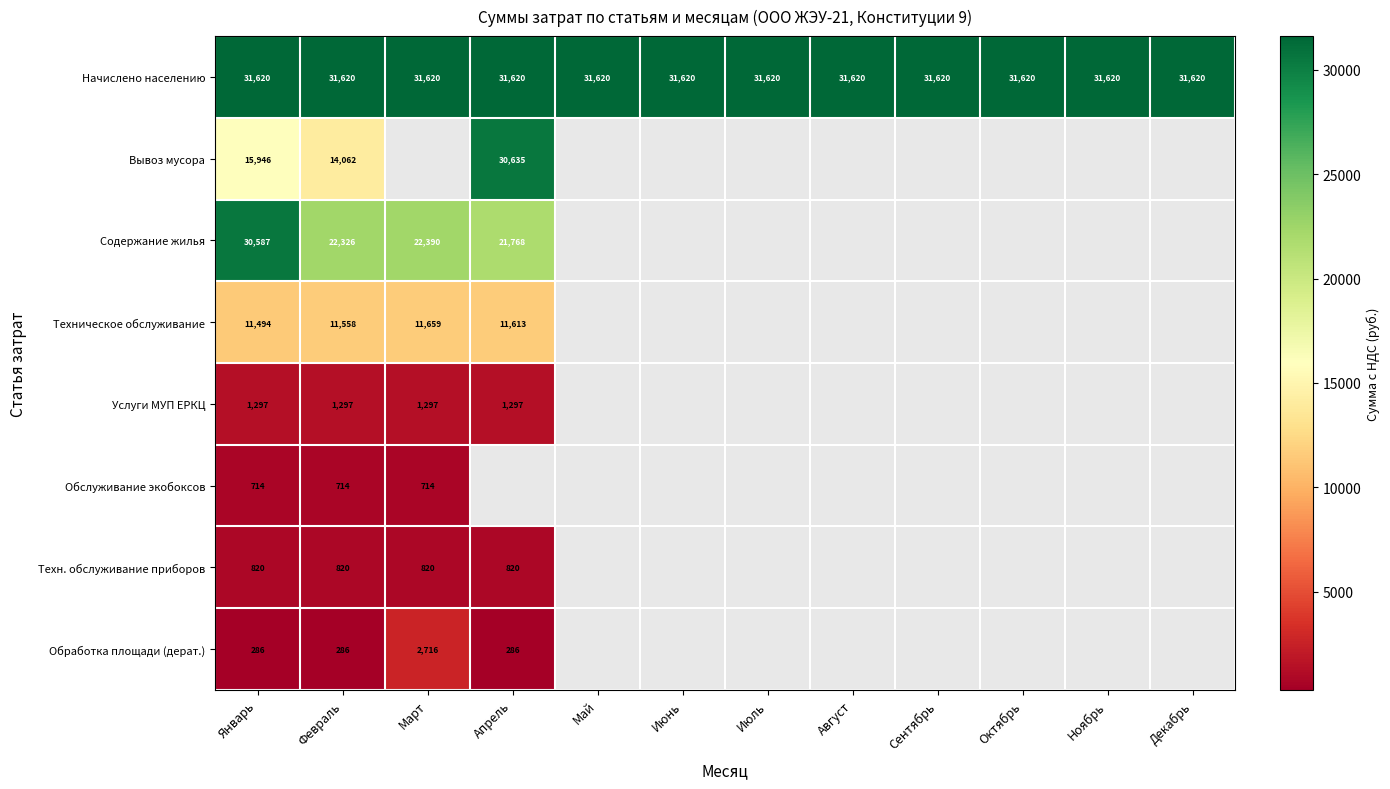

At which label is Начислено населению closest to 31620?

Январь